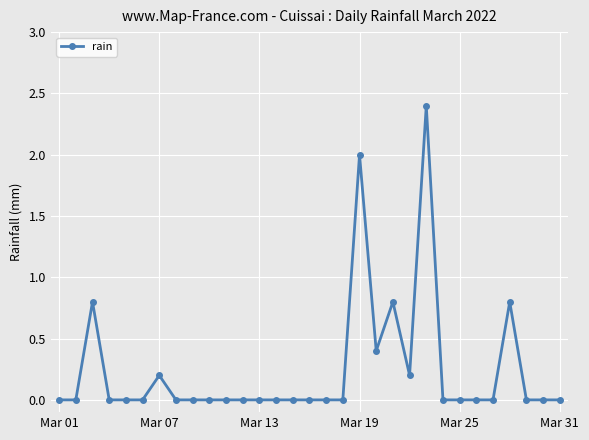

Reading left to right, extract all data points from this chart.

0.0	0.0	0.8	0.0	0.0	0.0	0.2	0.0	0.0	0.0	0.0	0.0	0.0	0.0	0.0	0.0	0.0	0.0	2.0	0.4	0.8	0.2	2.4	0.0	0.0	0.0	0.0	0.8	0.0	0.0	0.0